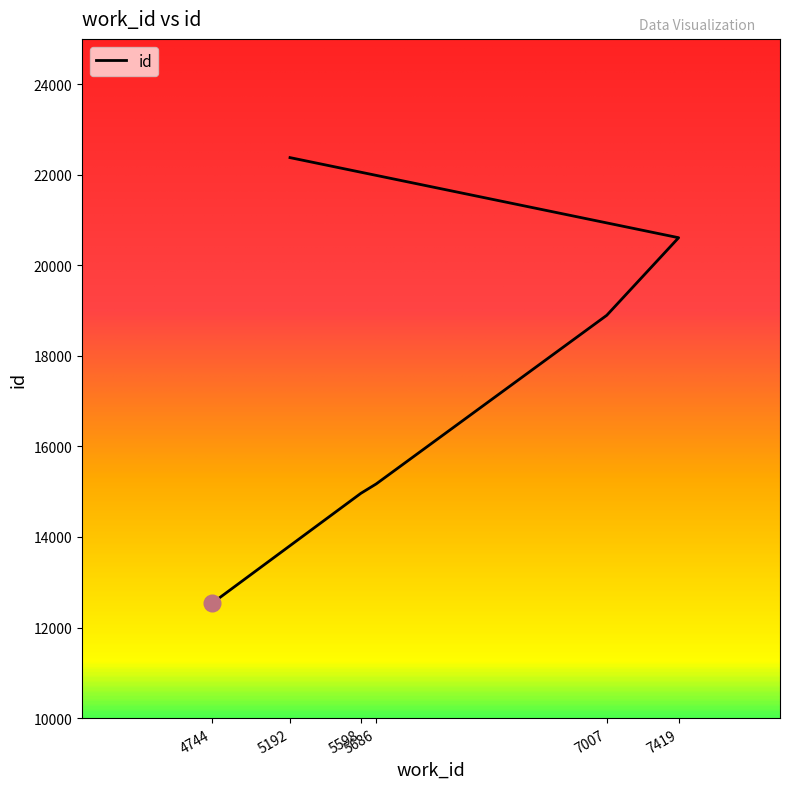

What is the sum of all values?

104550